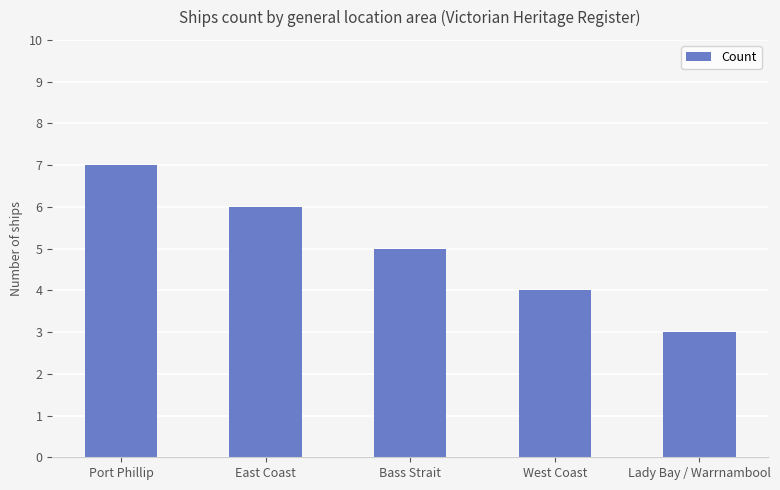

What is the label of the 3rd bar from the right?

Bass Strait